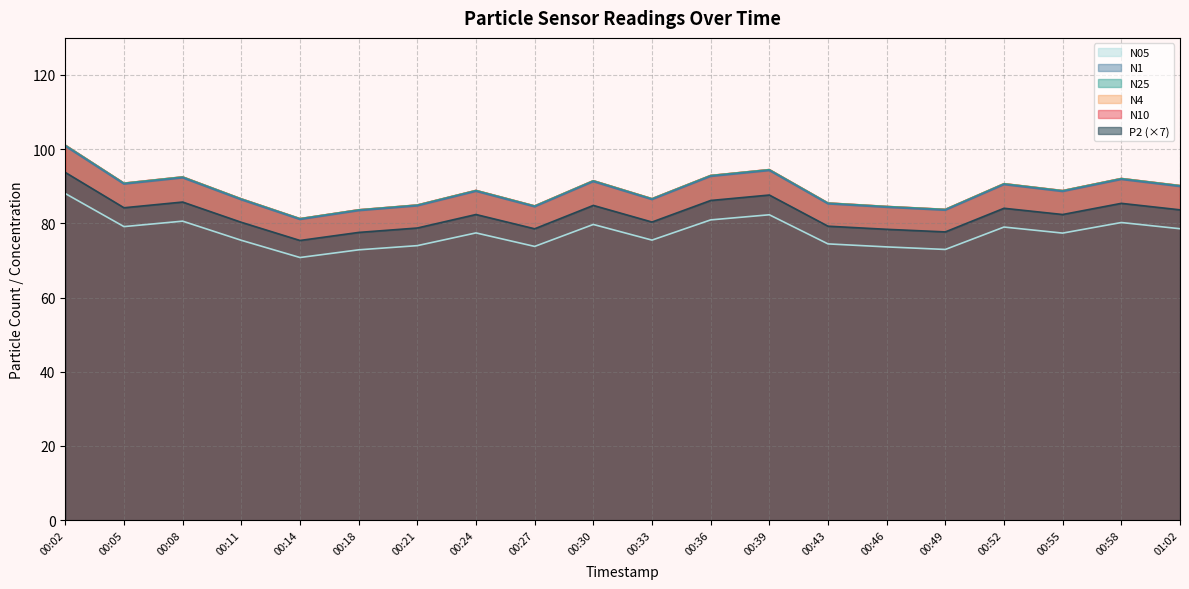

Which series changed the most between 00:24 and 00:30?

N10